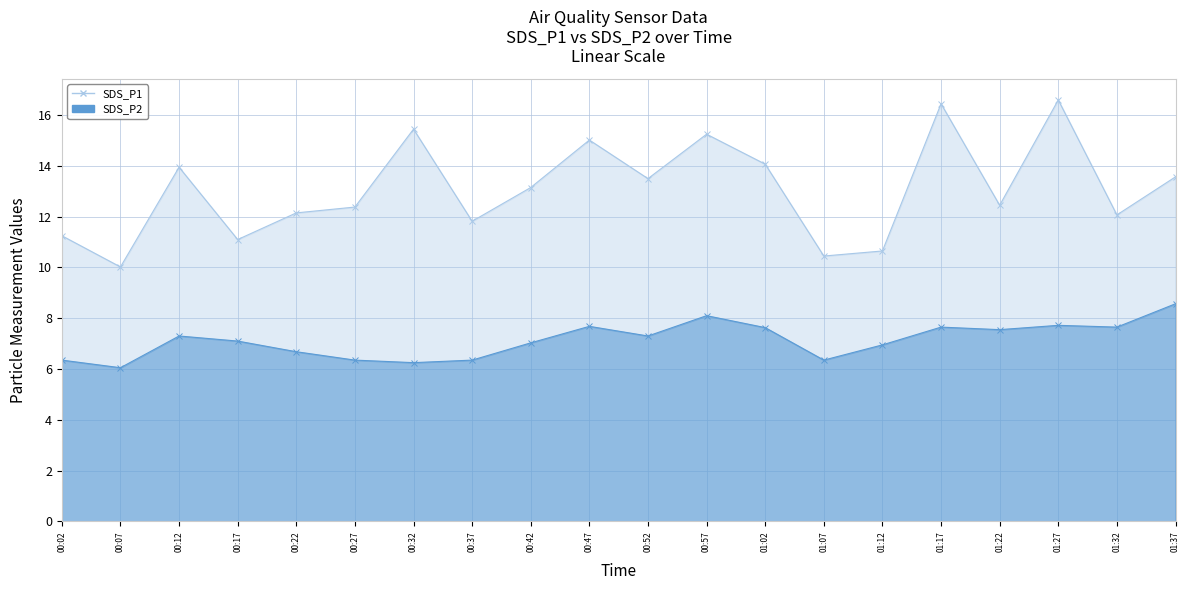

Reading left to right, list all the values displayed in this chart.

SDS_P1: 00:02=11.2	00:07=10.0	00:12=13.9	00:17=11.1	00:22=12.2	00:27=12.4	00:32=15.4	00:37=11.8	00:42=13.2	00:47=15.0	00:52=13.5	00:57=15.2	01:02=14.1	01:07=10.4	01:12=10.7	01:17=16.4	01:22=12.4	01:27=16.6	01:32=12.1	01:37=13.6
SDS_P2: 00:02=6.3	00:07=6.0	00:12=7.3	00:17=7.1	00:22=6.7	00:27=6.3	00:32=6.2	00:37=6.3	00:42=7.0	00:47=7.7	00:52=7.3	00:57=8.1	01:02=7.6	01:07=6.3	01:12=7.0	01:17=7.7	01:22=7.5	01:27=7.7	01:32=7.7	01:37=8.6